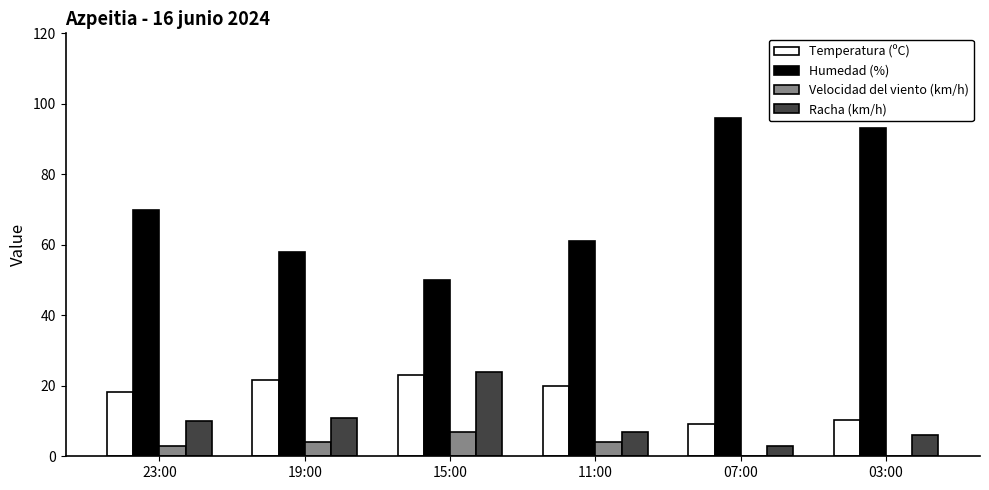

Between 19:00 and 03:00, which series saw the biggest shift?

Humedad (%)